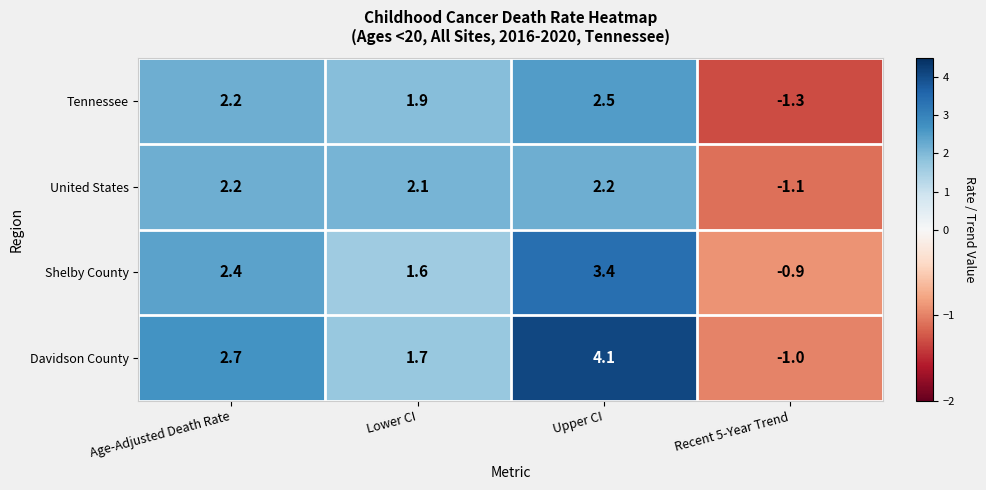

Reading right to left, transcribe all the data shown in this chart.

Tennessee: Recent 5-Year Trend=-1.3	Upper CI=2.5	Lower CI=1.9	Age-Adjusted Death Rate=2.2
United States: Recent 5-Year Trend=-1.1	Upper CI=2.2	Lower CI=2.1	Age-Adjusted Death Rate=2.2
Shelby County: Recent 5-Year Trend=-0.9	Upper CI=3.4	Lower CI=1.6	Age-Adjusted Death Rate=2.4
Davidson County: Recent 5-Year Trend=-1.0	Upper CI=4.1	Lower CI=1.7	Age-Adjusted Death Rate=2.7